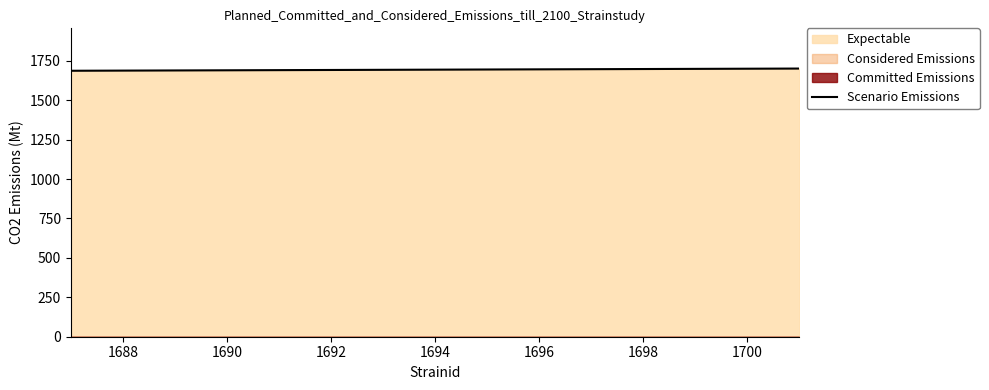

Count the number of values greater than 1699.

1